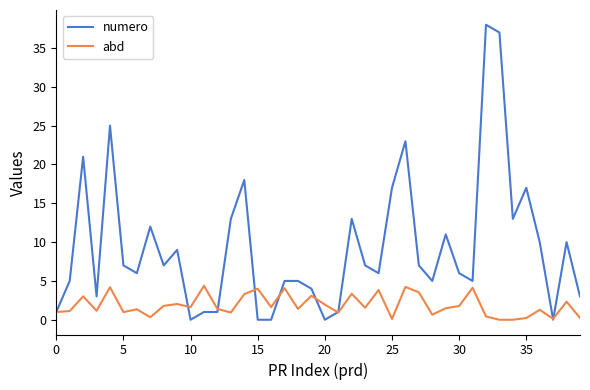

Rank the series by their maximum value, from highest to lowest.

numero, abd